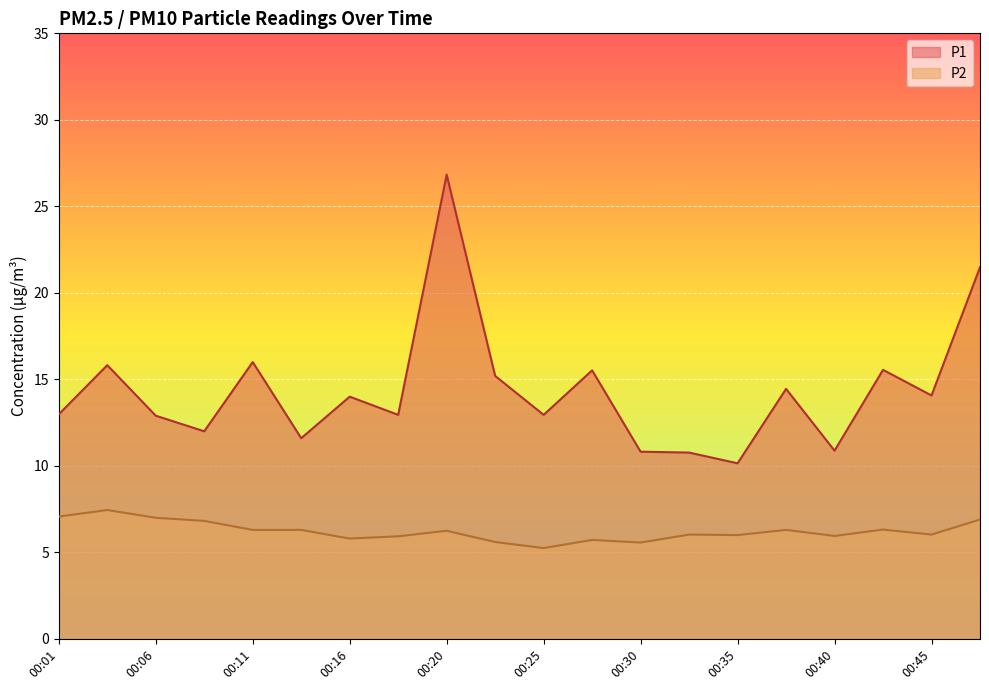

How many interior local peaks does the P2 series have?

6